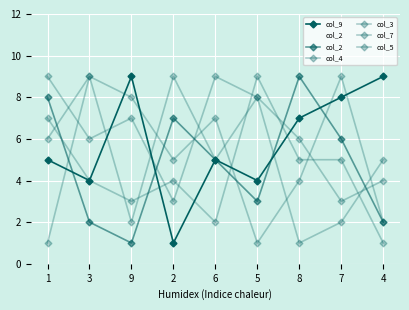

How many data points does each series have?

9